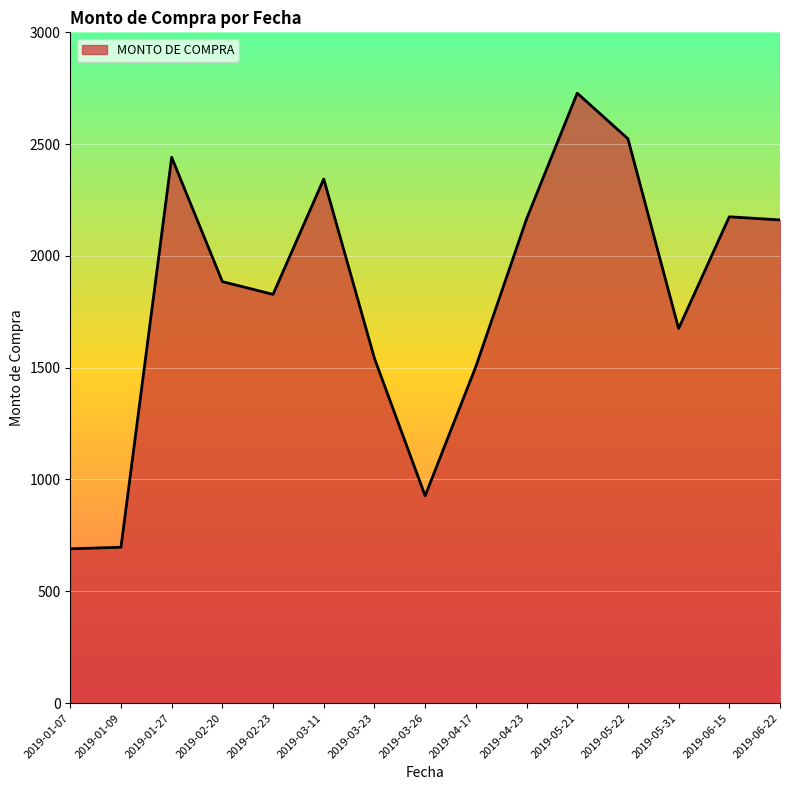

What is the ratio of the value at 2019-05-21 to the value at 2019-04-23?

1.3